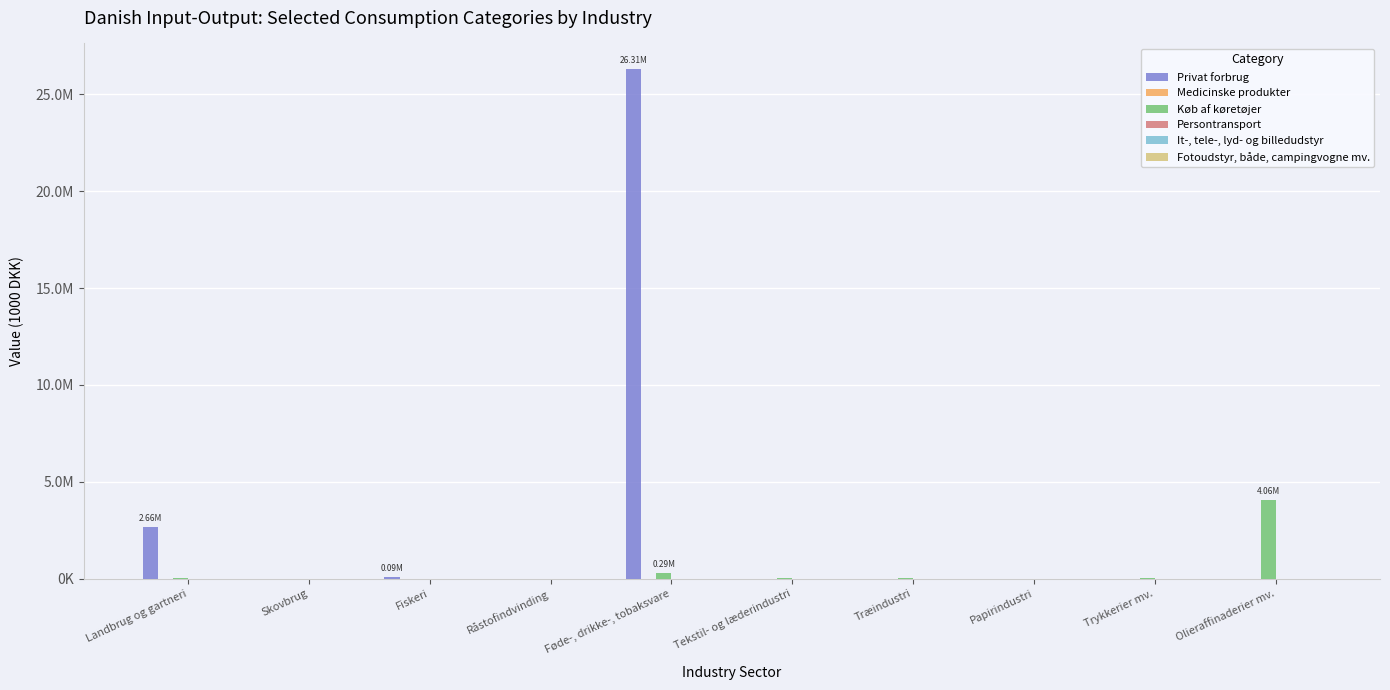

Reading left to right, extract all data points from this chart.

Privat forbrug: 2660810.0	0.0	87411.3	3655.7	26312427.4	0.5	15.6	0.0	0.0	91.1
Medicinske produkter: 2990.8	0.0	6.2	0.0	1875.3	254.0	400.1	618.3	36.5	0.0
Køb af køretøjer: 9987.1	1489.1	1463.6	5462.9	293387.3	10981.2	8236.6	6155.7	9057.1	4061114.6
Persontransport: 0.0	0.0	0.0	0.0	0.0	0.0	0.0	0.0	0.0	0.0
It-, tele-, lyd- og billedudstyr: 164.9	24.6	24.2	90.1	1176.7	1647.7	1101.7	101.0	1177.7	299.9
Fotoudstyr, både, campingvogne mv.: 7287.1	0.0	0.0	0.4	0.2	101.2	58.6	514.3	118.4	0.0